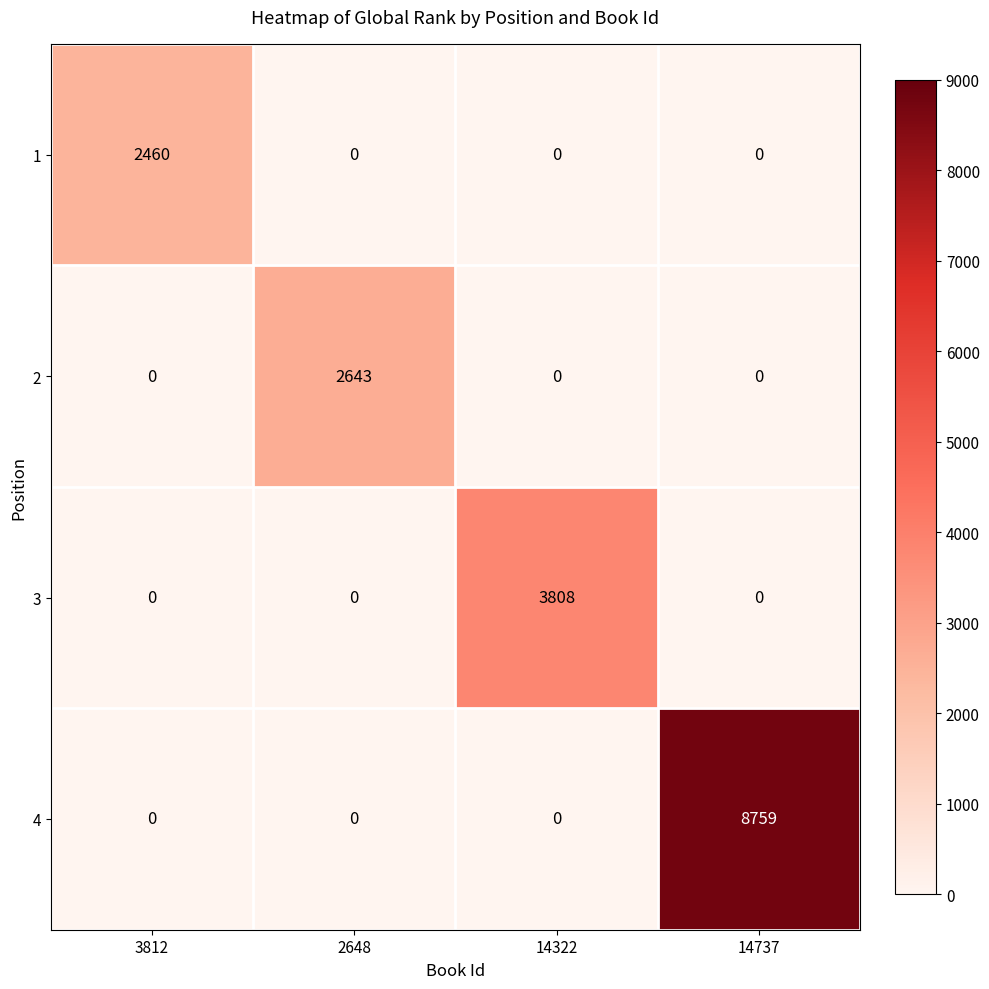

Which series has the largest total across all categories?

4